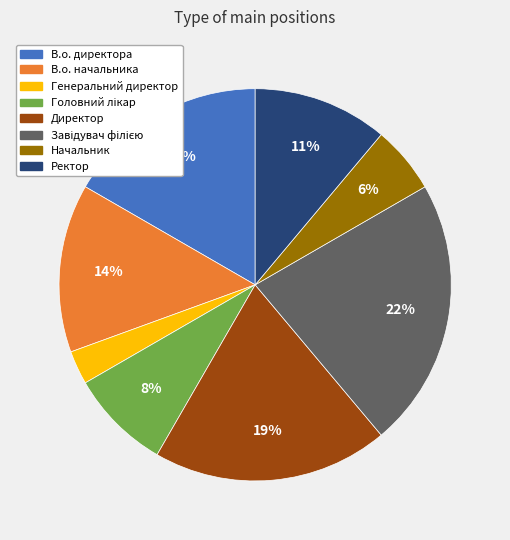

True or false: Ректор accounts for 11% of the total.

True